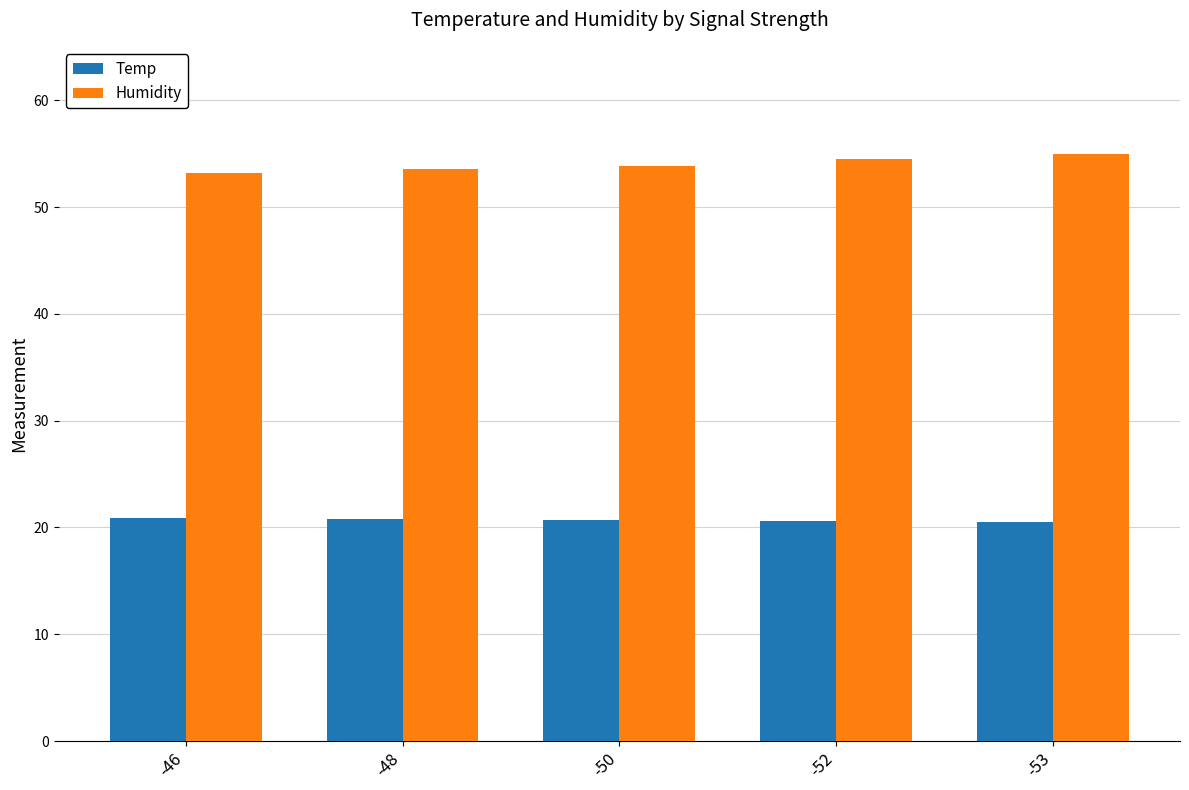

What is the average value of the Humidity series?

54.0